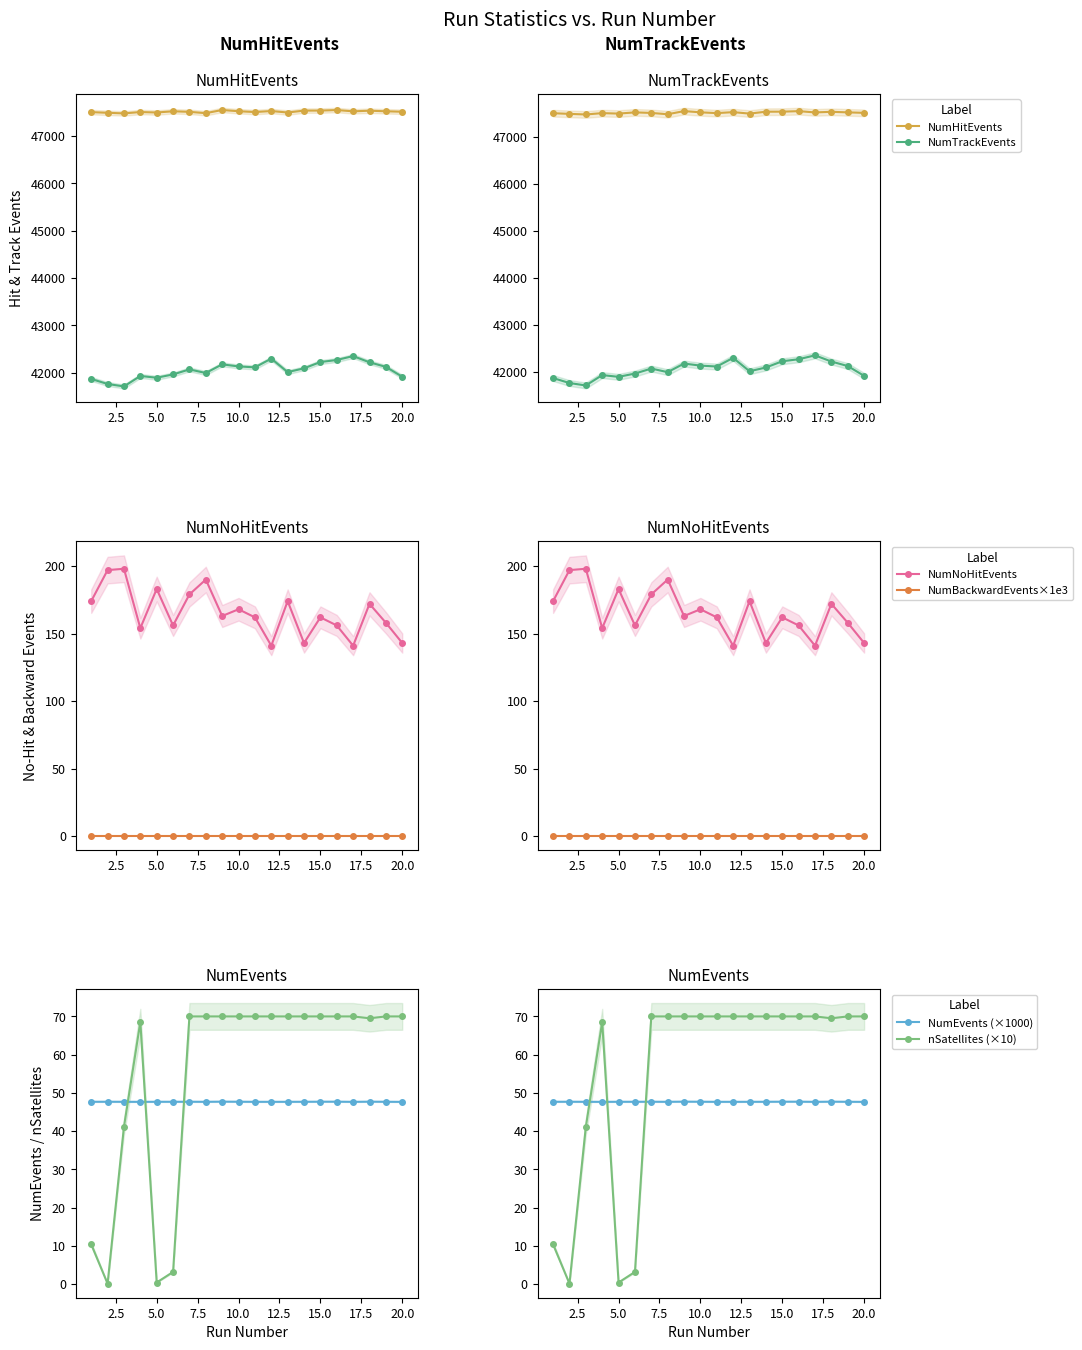

What is the average value of the nSatellites (×10) series?

55.2